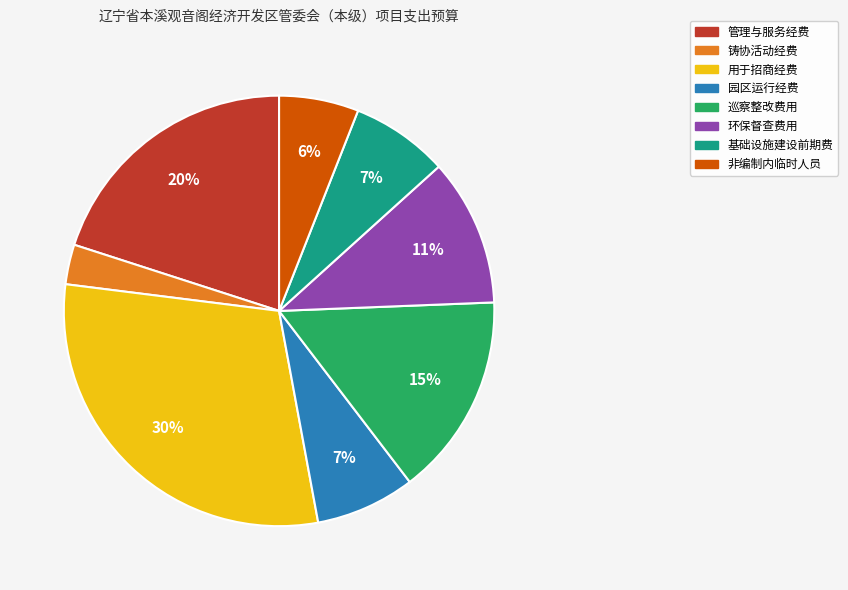

What is the ratio of the value at 用于招商经费 to the value at 非编制内临时人员?

5.0